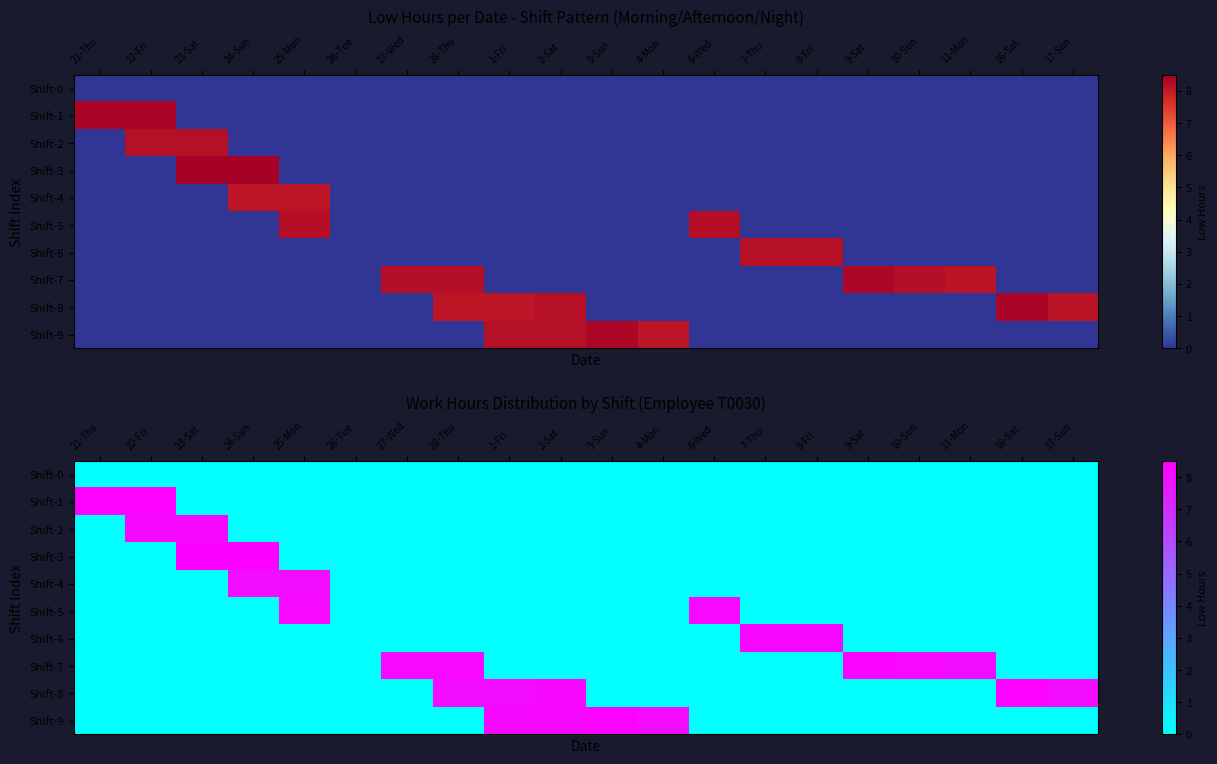

Is it true that Shift-8 equals 11.9 at 28-Thu?

False